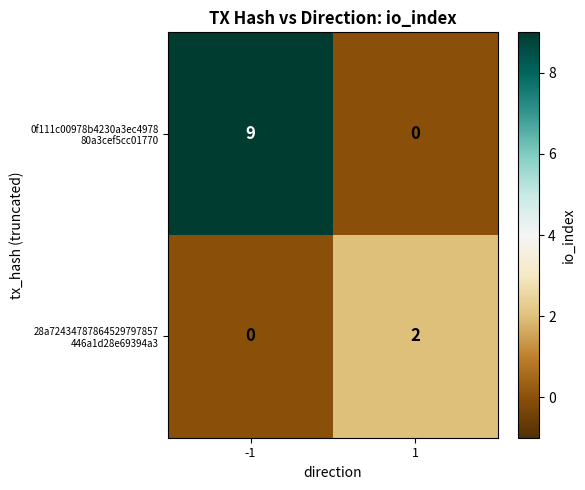

What is the spread (max minus min) of values at -1?

9